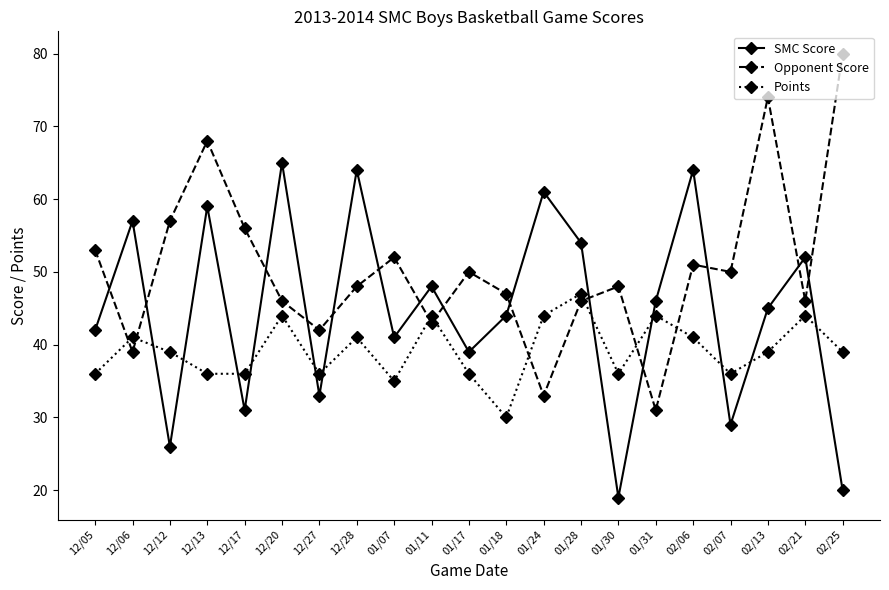

What is the sum of all Points values?

824